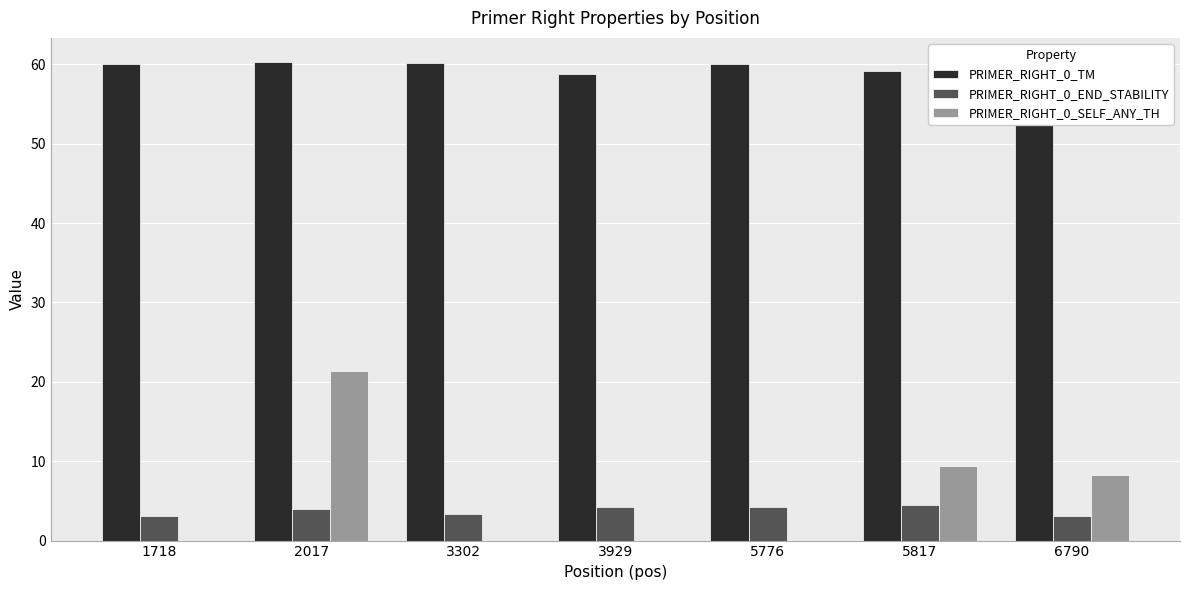

Which series has the largest total across all categories?

PRIMER_RIGHT_0_TM